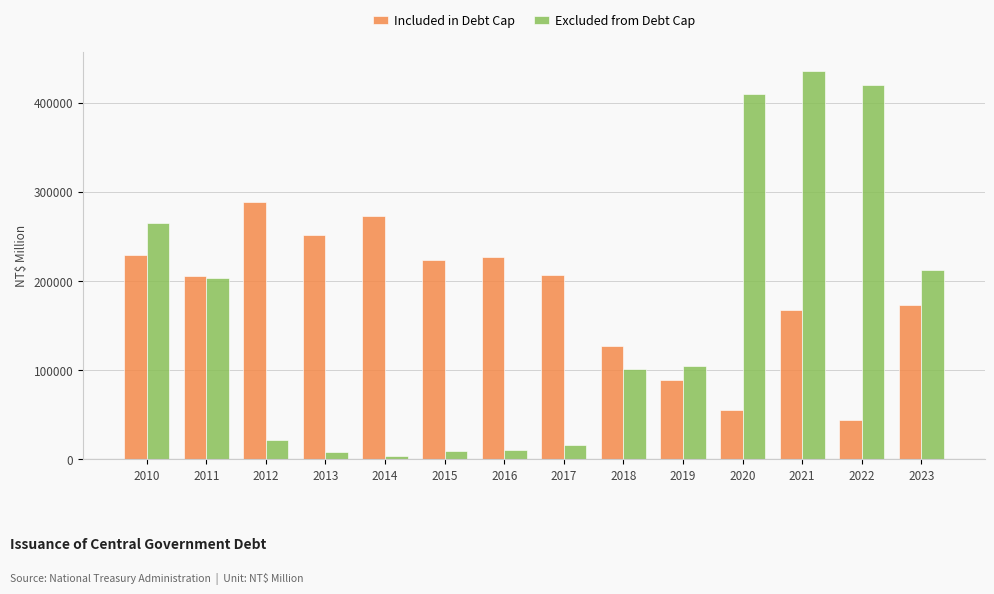

Is it true that Included in Debt Cap equals 224978 at 2021?

False